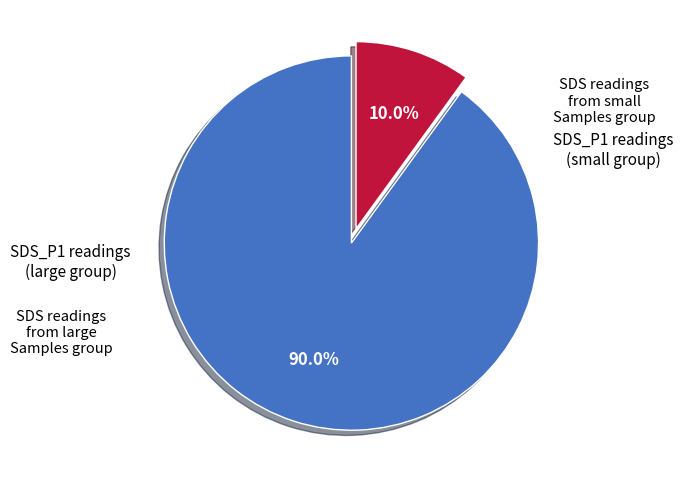

Is there a majority slice in this chart?

Yes